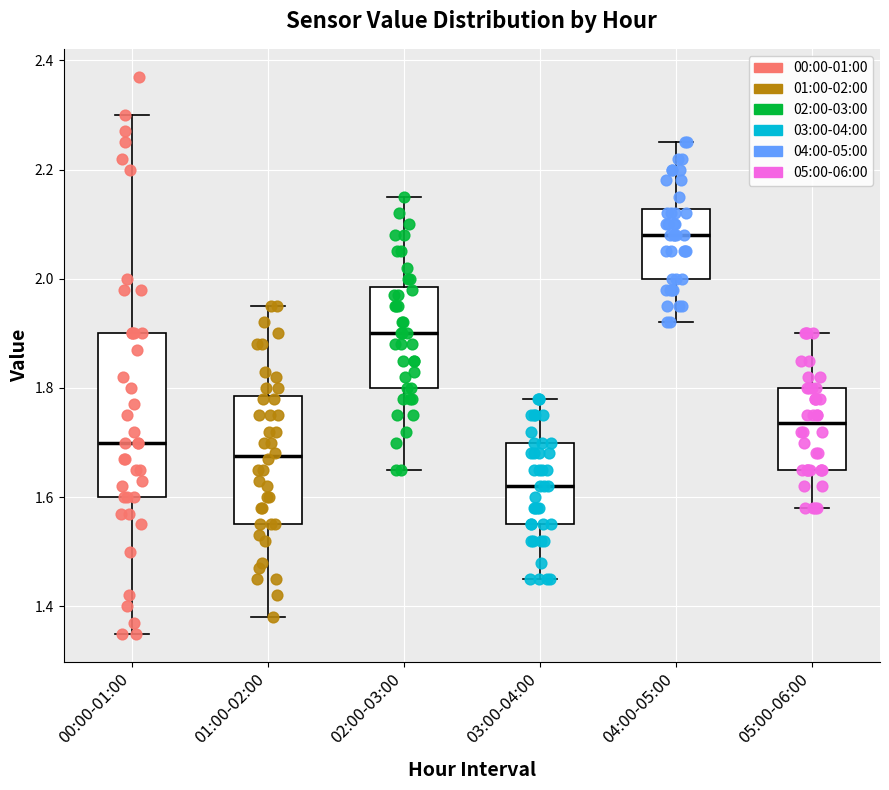

Which box has the highest median line?

04:00-05:00